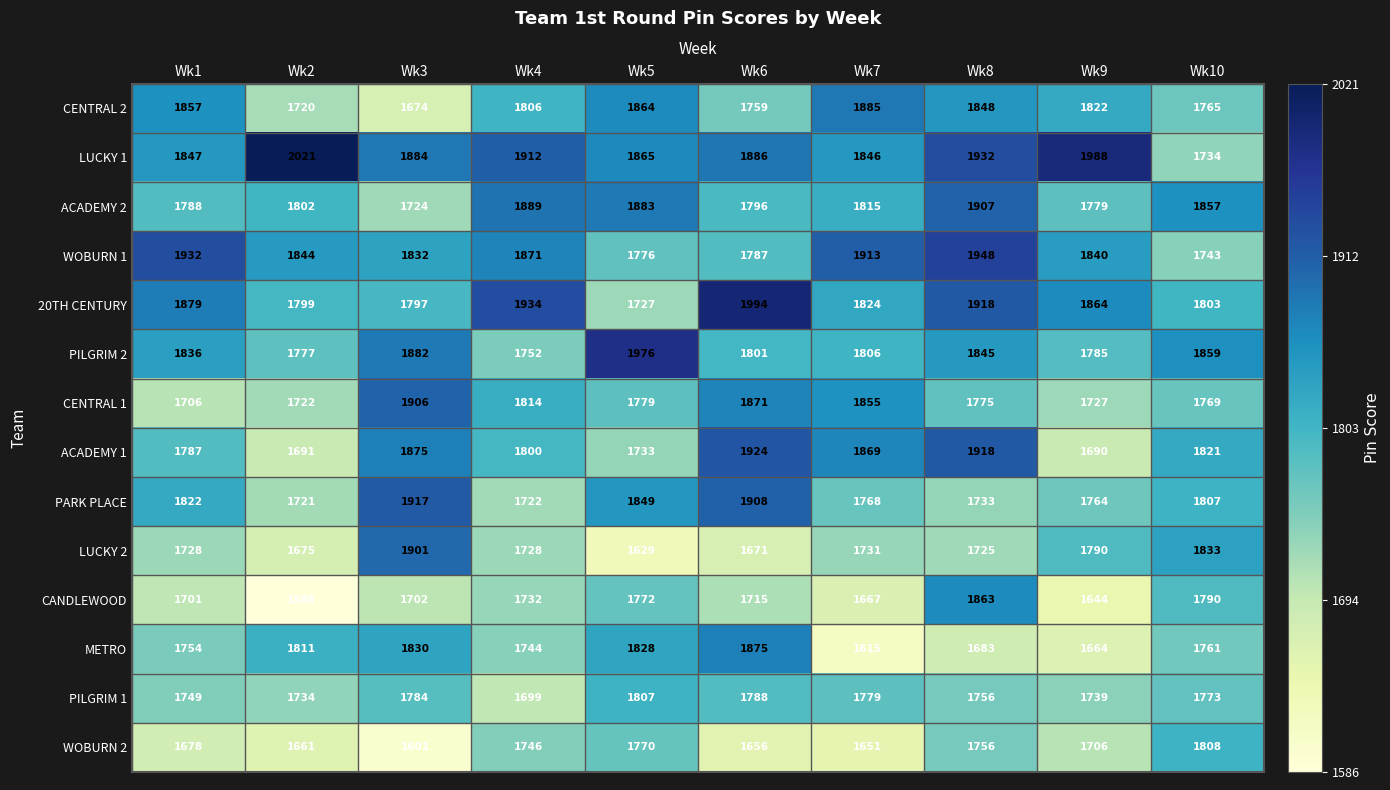

Which series changed the most between Wk2 and Wk6?

ACADEMY 1